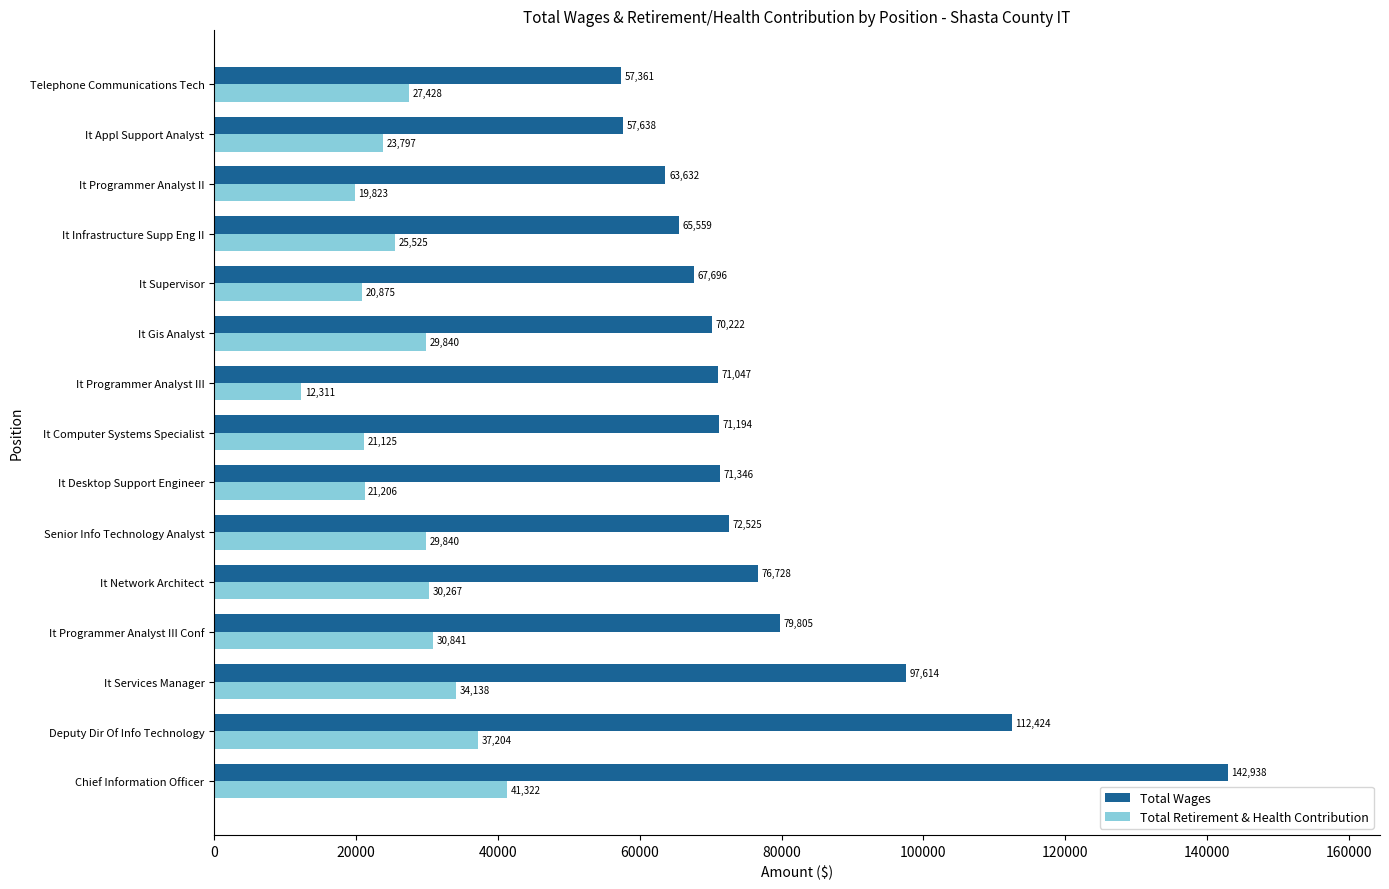

Is the value of Total Wages at It Infrastructure Supp Eng II greater than the value of Total Retirement & Health Contribution at It Infrastructure Supp Eng II?

Yes